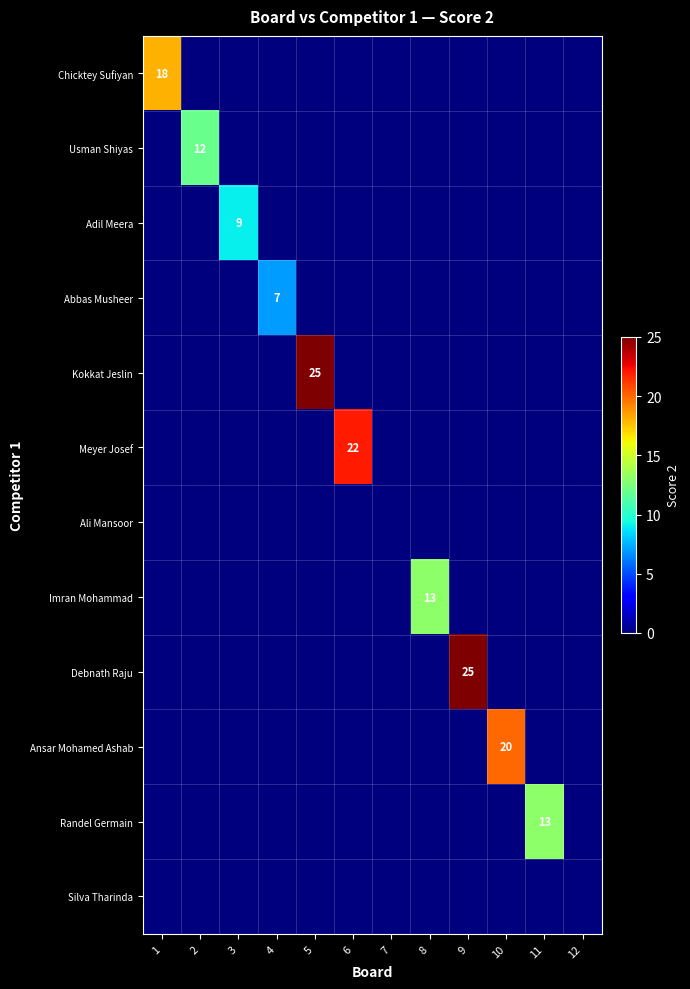

Which category has the highest value across all series?

5